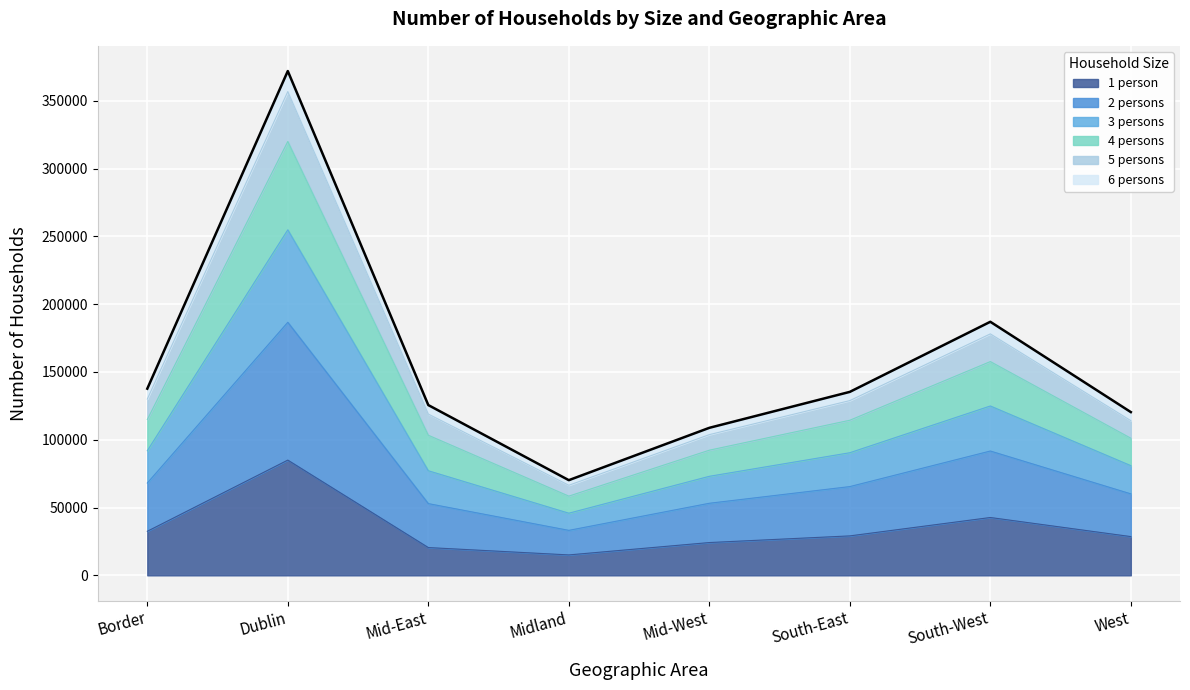

At which category is the sum across all series the highest?

Dublin